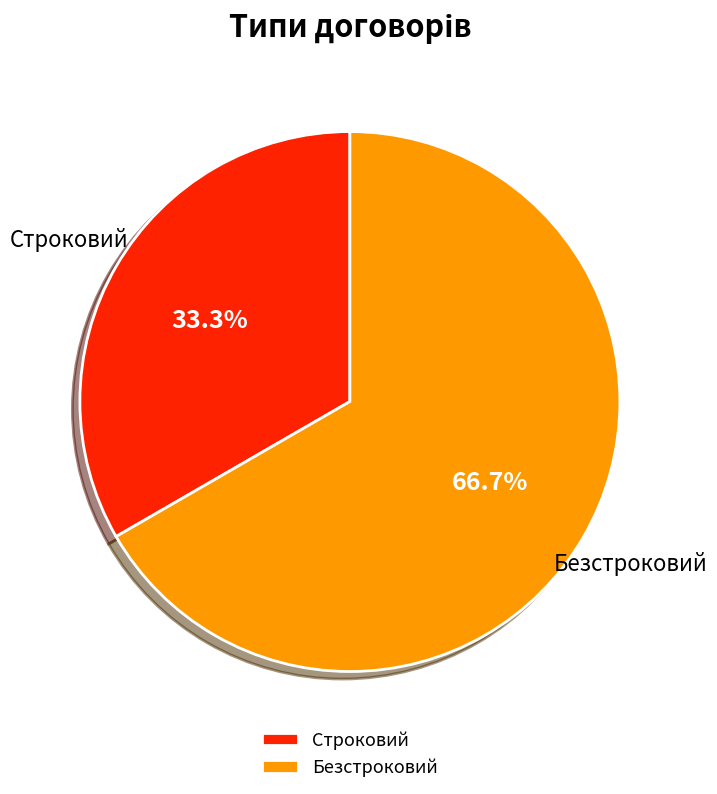

What is the smallest slice in the pie chart?

Строковий